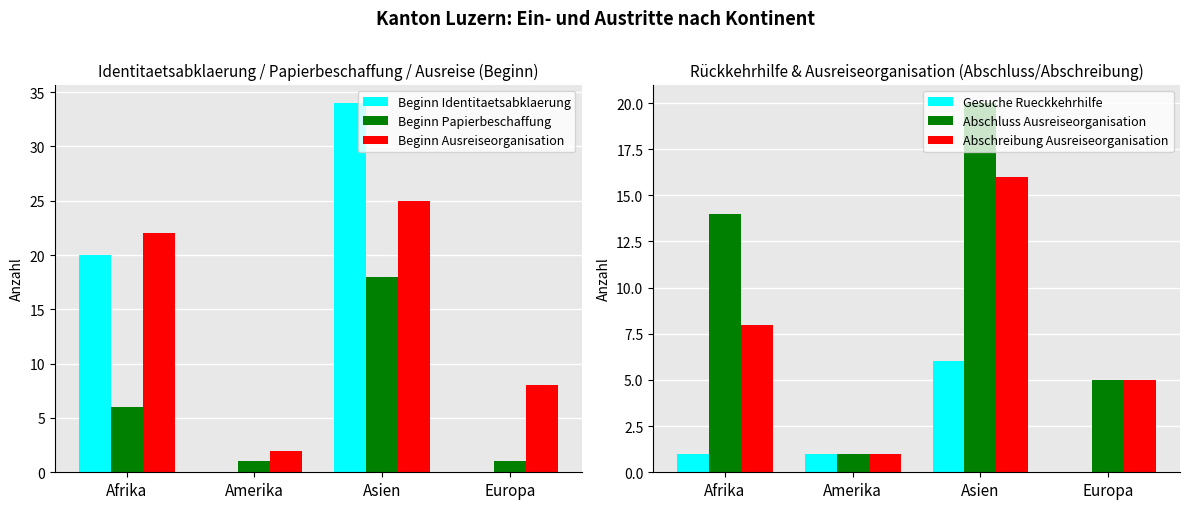

At which label does Gesuche Rueckkehrhilfe reach its peak?

Asien